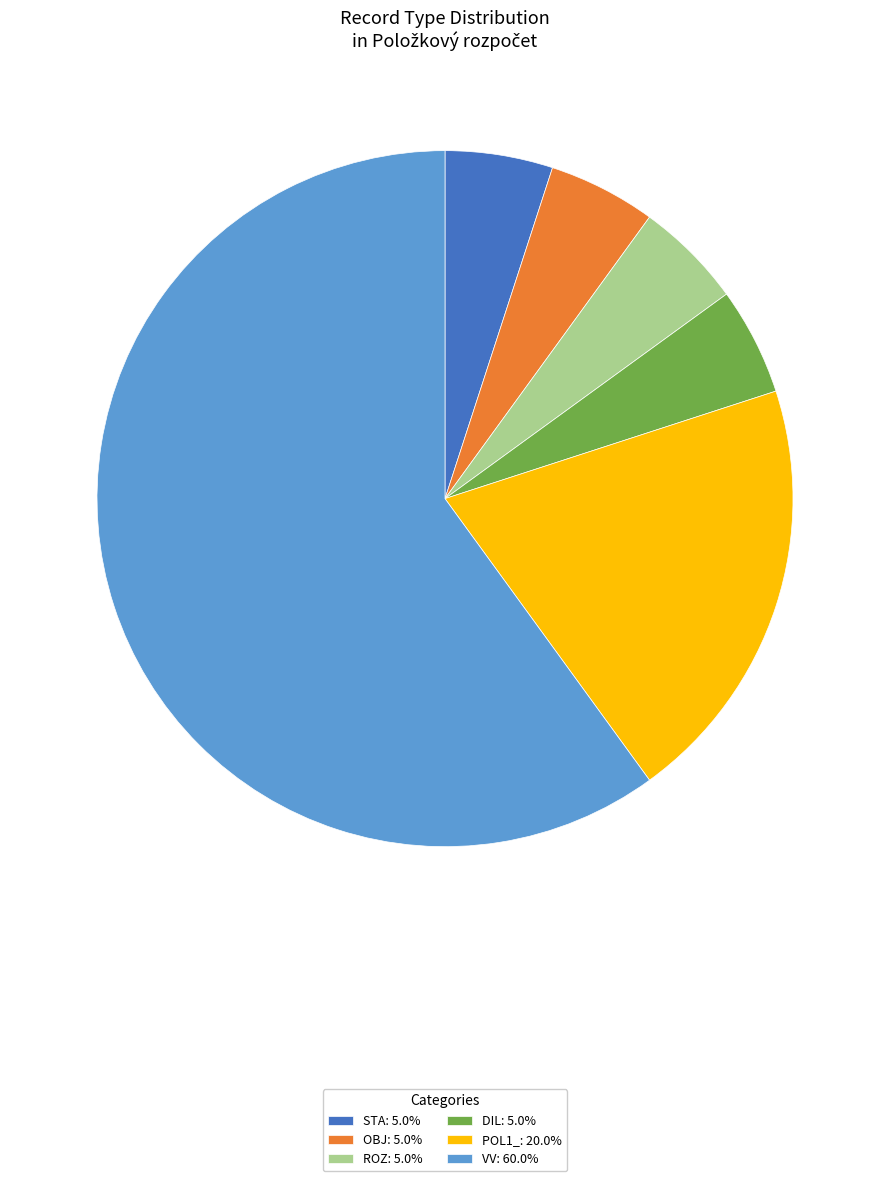

Which has a higher value, STA or VV?

VV